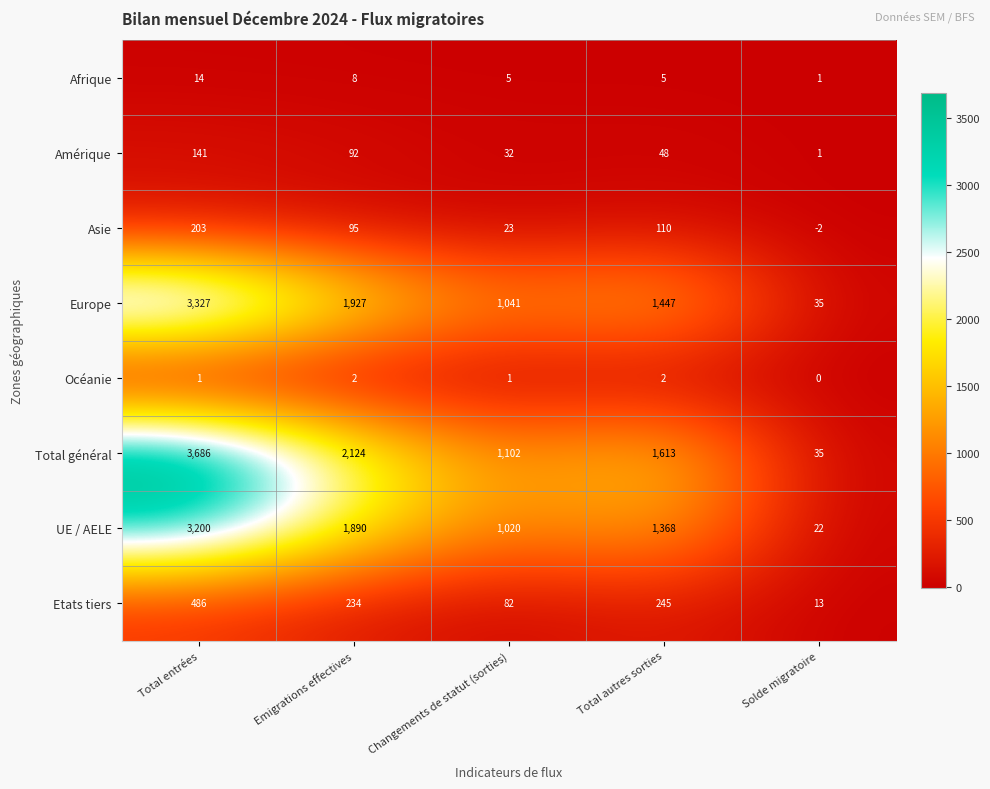

True or false: Asie has a value of 95 at Emigrations effectives.

True